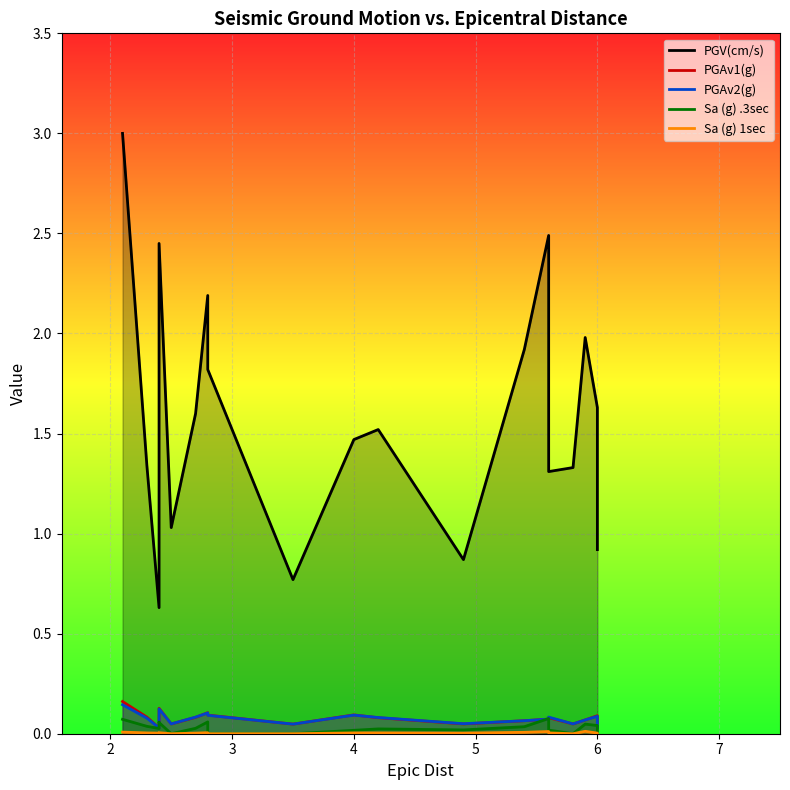

Rank the series by their maximum value, from lowest to highest.

Sa (g) 1sec, Sa (g) .3sec, PGAv2(g), PGAv1(g), PGV(cm/s)